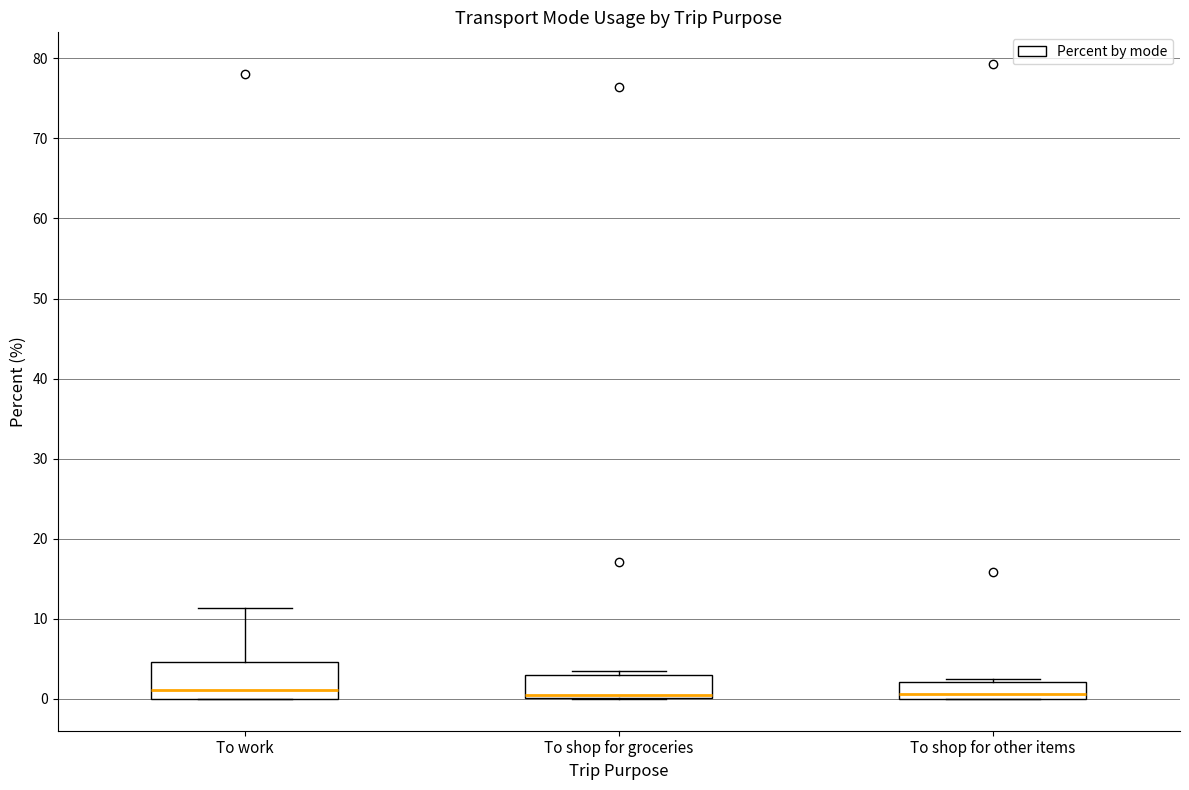

Where is the lower edge of the box for To shop for groceries on the y-axis? The values are not printed on the chart, so give them approximately, as read against the axis.

0